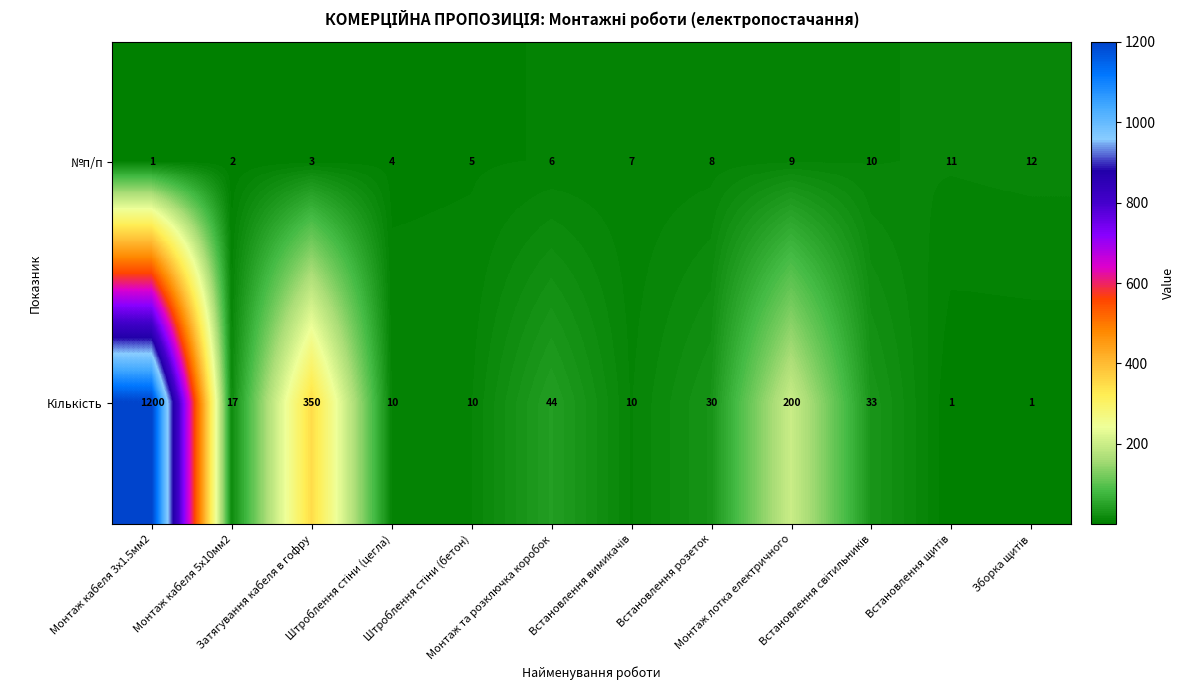

Count the number of categories in the chart.

12